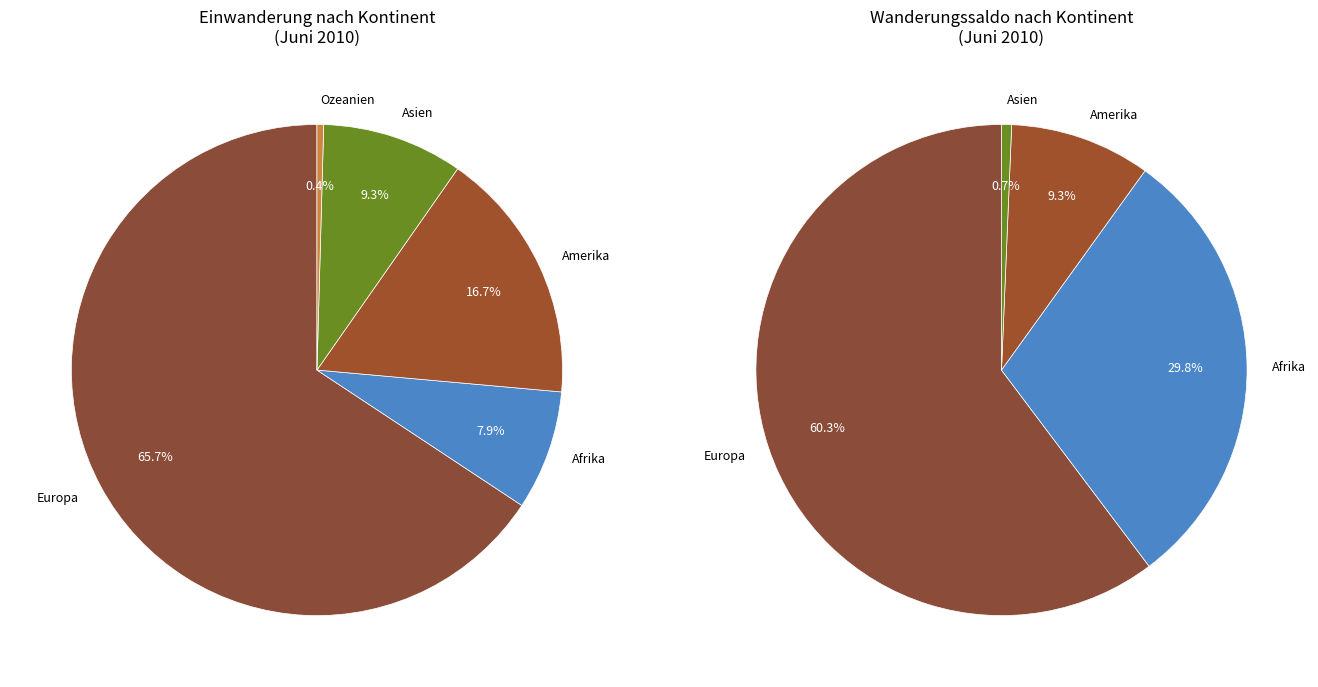

Is the sum of Europa and Asien greater than half?

Yes